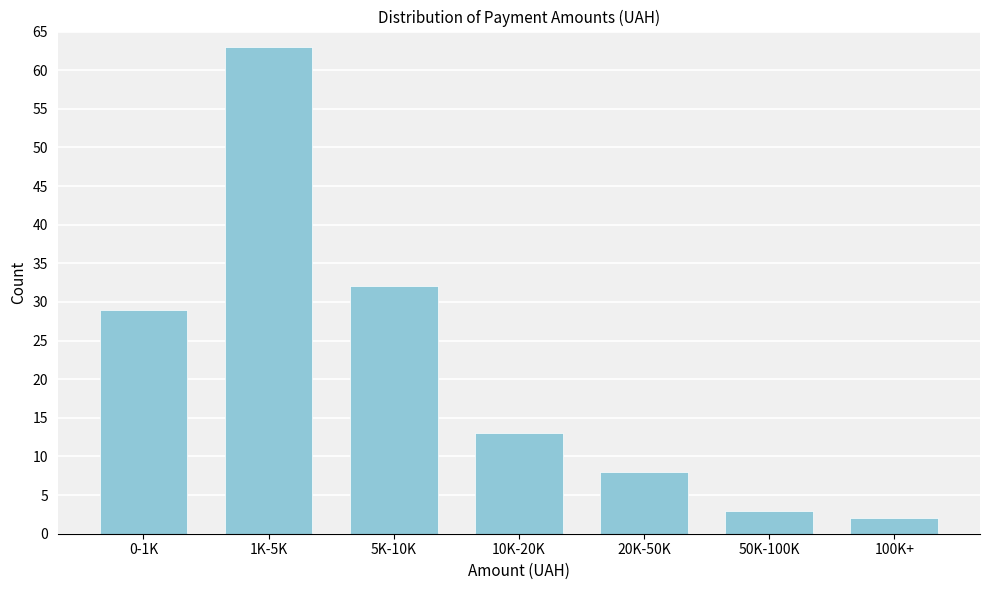

Reading left to right, what are all the values shown in this chart?

0-1K=29	1K-5K=63	5K-10K=32	10K-20K=13	20K-50K=8	50K-100K=3	100K+=2